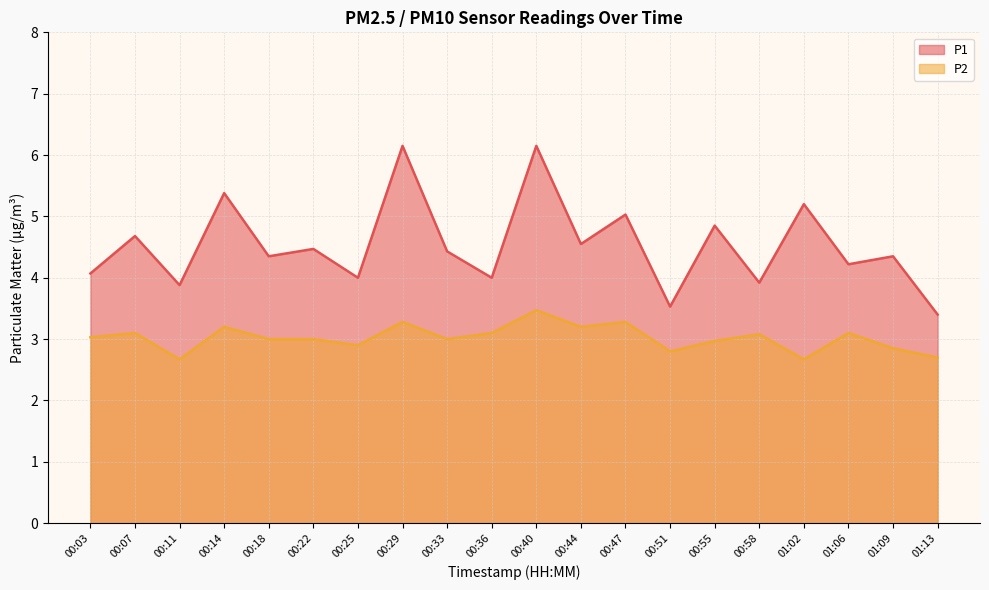

What is the label of the 8th point from the right?

00:47